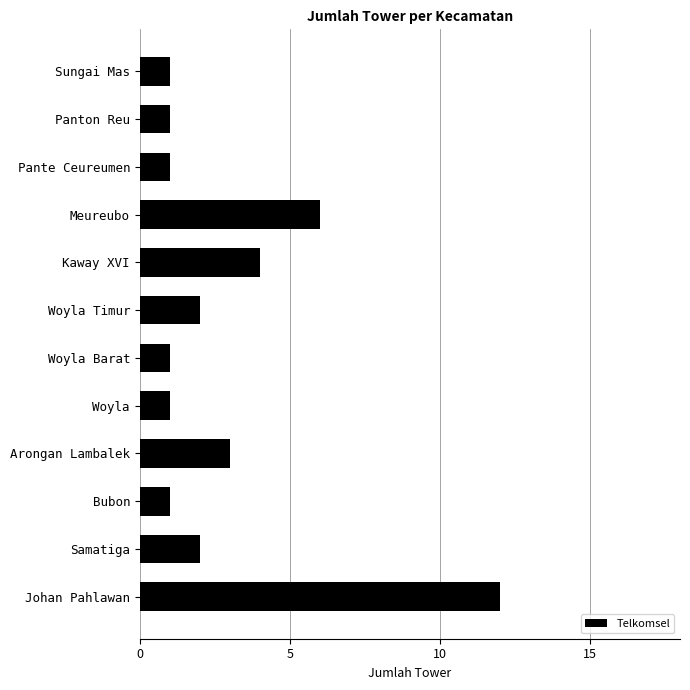

Approximately how many times larger is the value at Arongan Lambalek compared to Woyla?

3.0